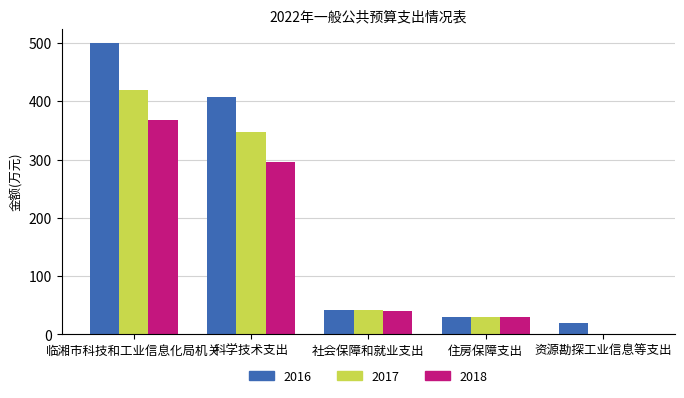

What is the sum of the 2016 values at 临湘市科技和工业信息化局机关 and 社会保障和就业支出?

541.8